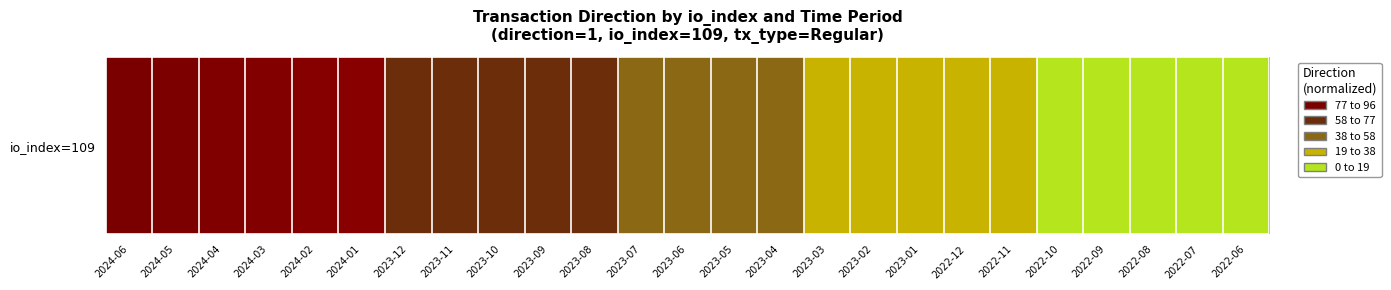

At which category does the chart reach its minimum across all series?

2022-06